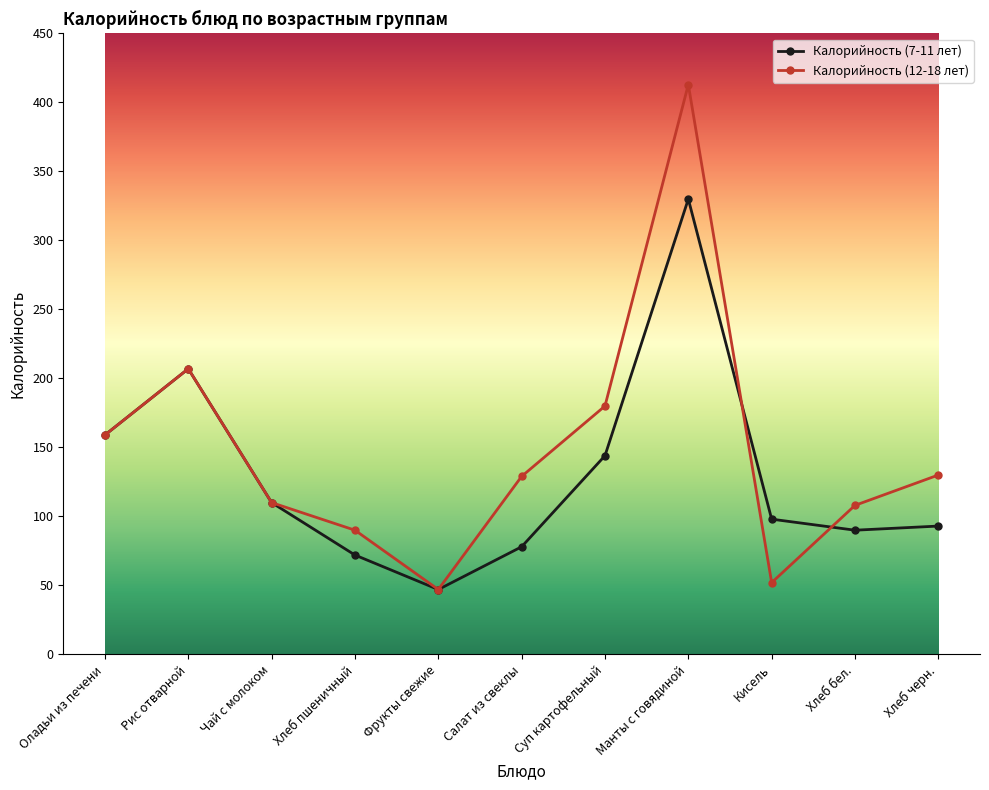

Which label corresponds to the smallest value in the chart?

Фрукты свежие